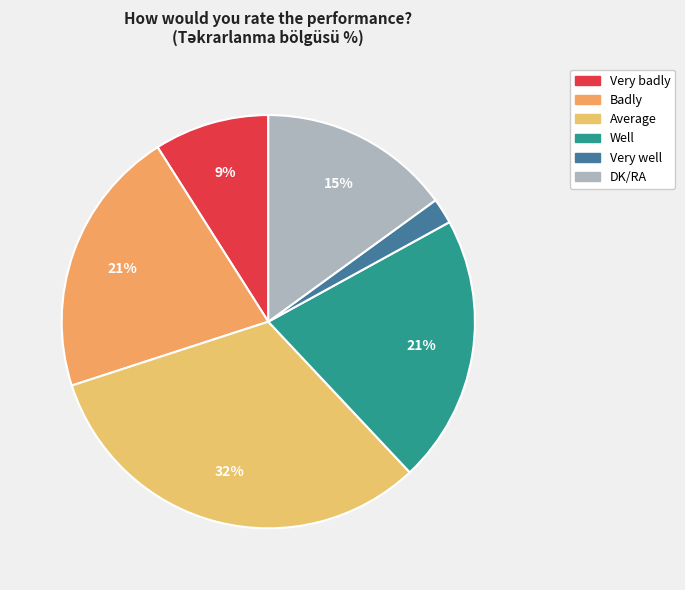

Is it true that Well is 21% of the pie?

True